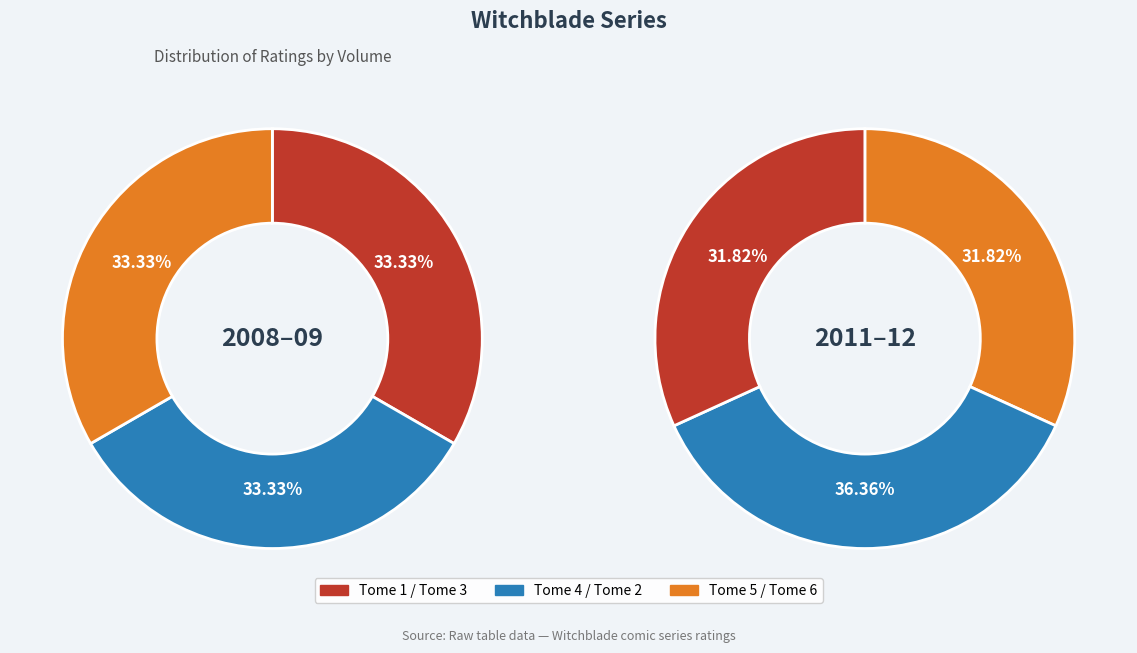

Is it true that Tome 5 is 17% of the pie?

True